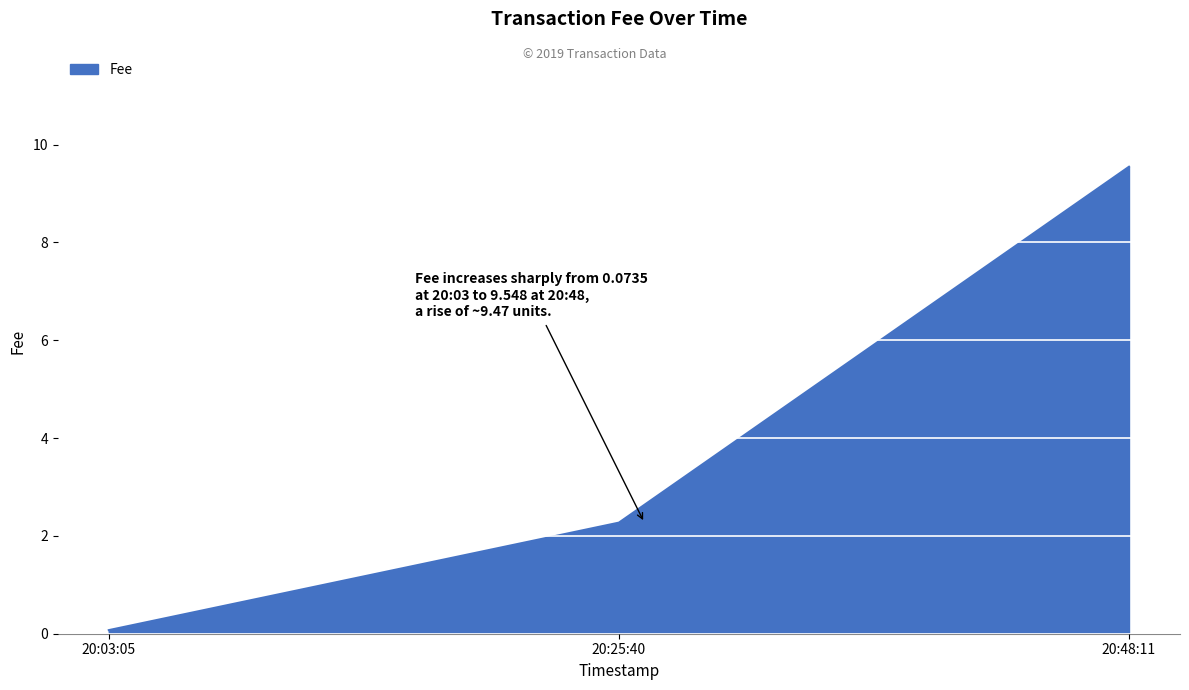

List the labels in order of value, smallest first.

20:03:05, 20:25:40, 20:48:11